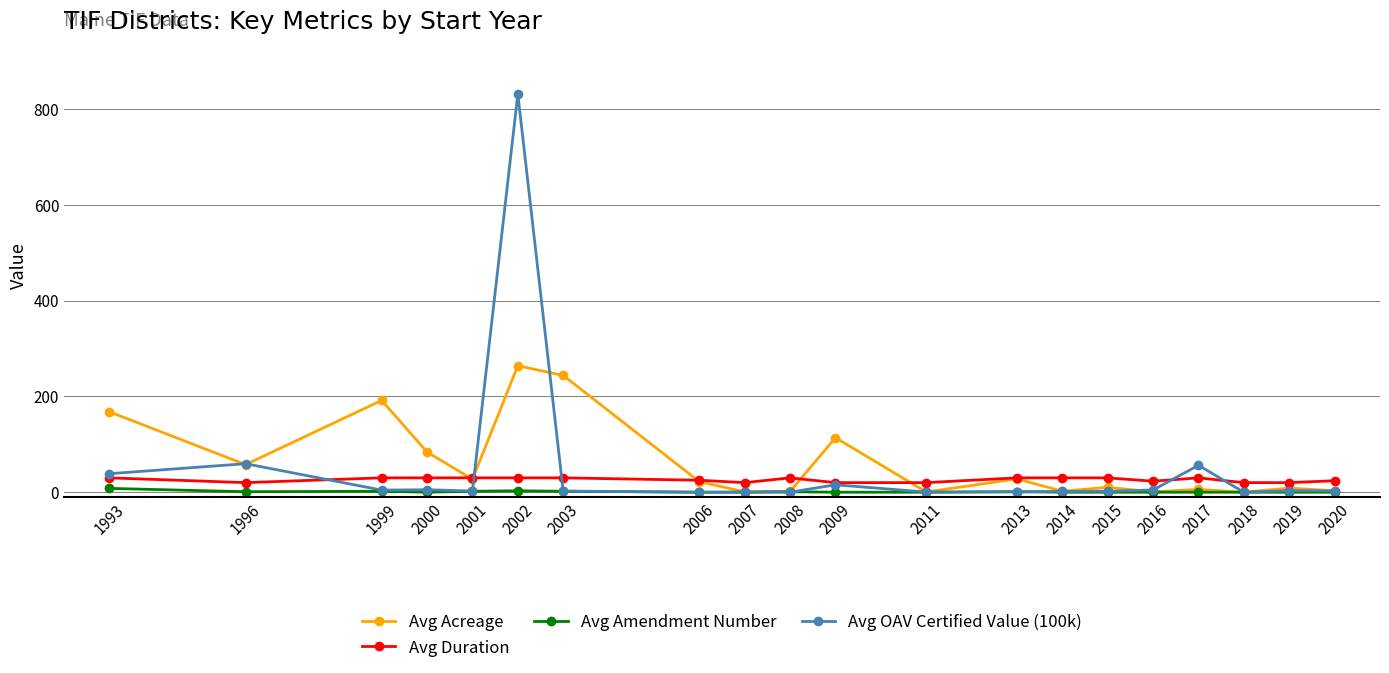

What is the difference between the maximum and minimum values in the Avg OAV Certified Value (100k) series?

831.7